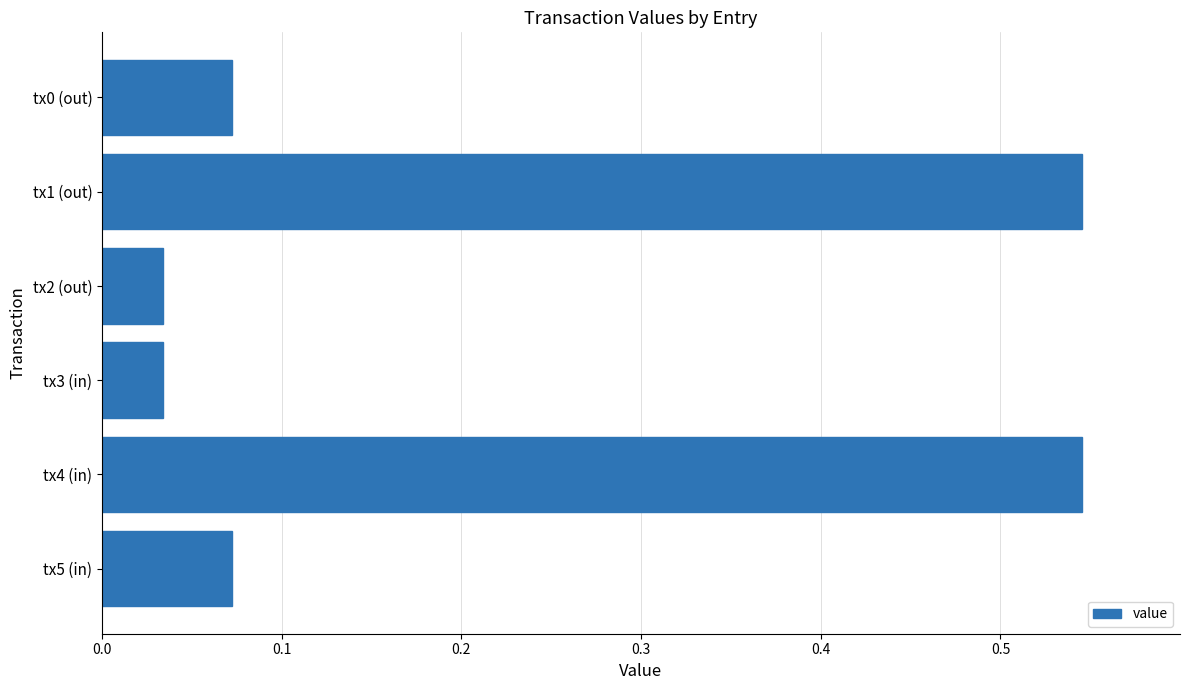

True or false: the data shows 1.0 at tx4 (in).

False